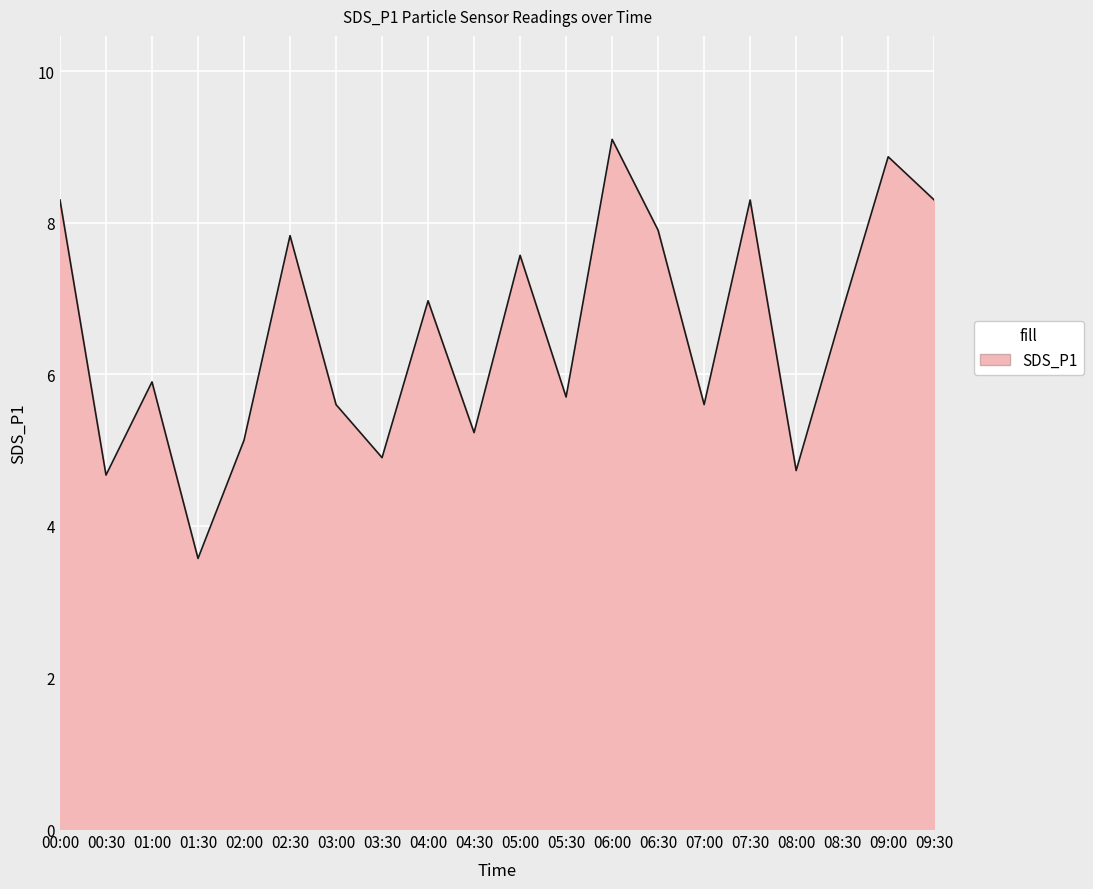

Is it true that the value at 07:00 is 5.6?

True